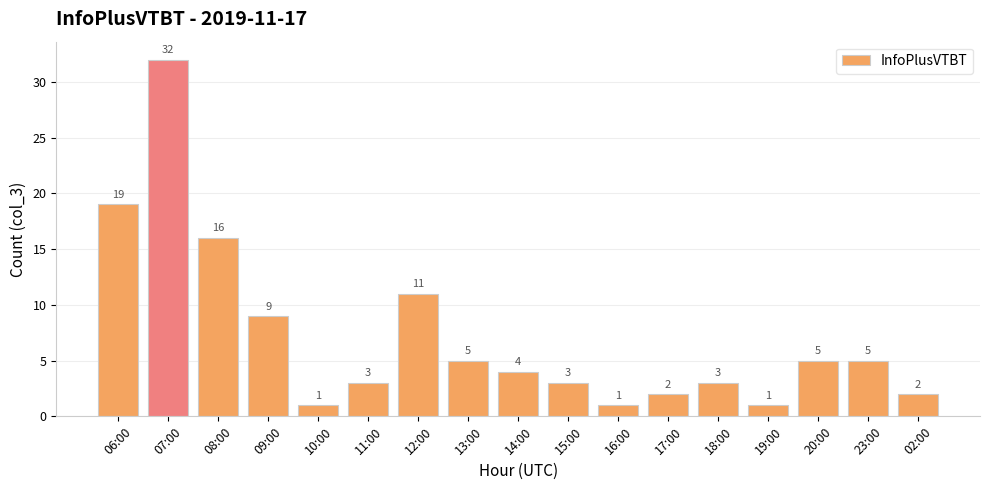

What is the sum of all values?

122